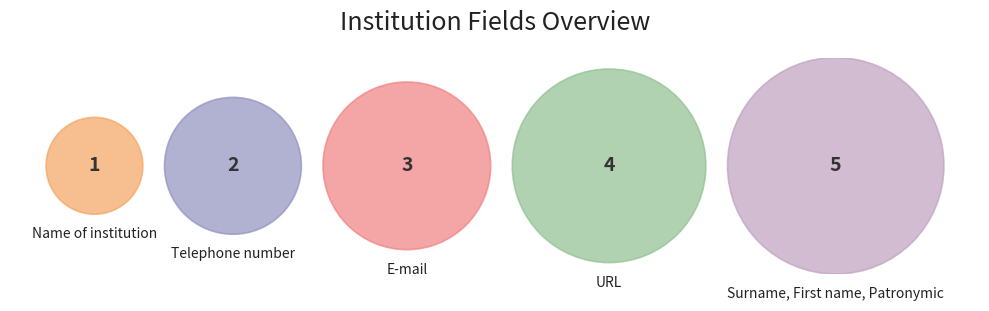

How many slices are in this pie chart?

5